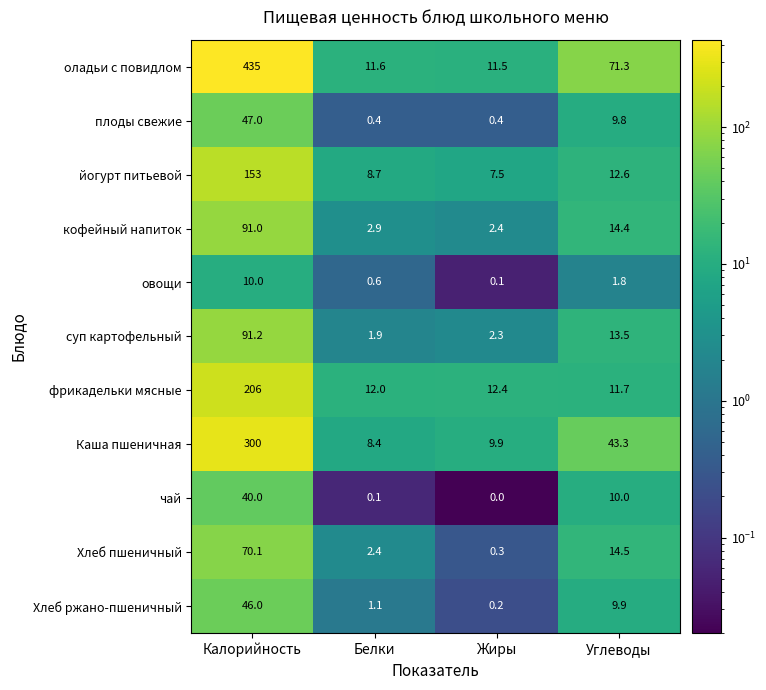

What is the average value of the Каша пшеничная series?

90.4